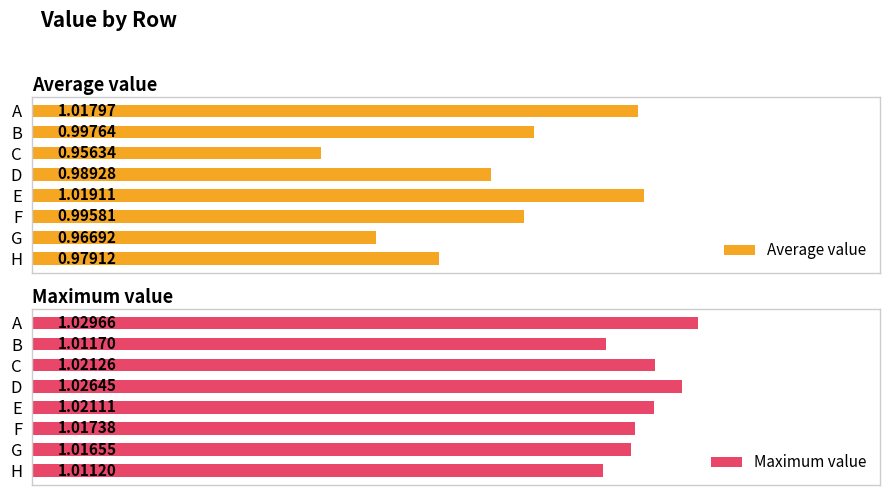

Where is Average value nearest to the value 0?

C